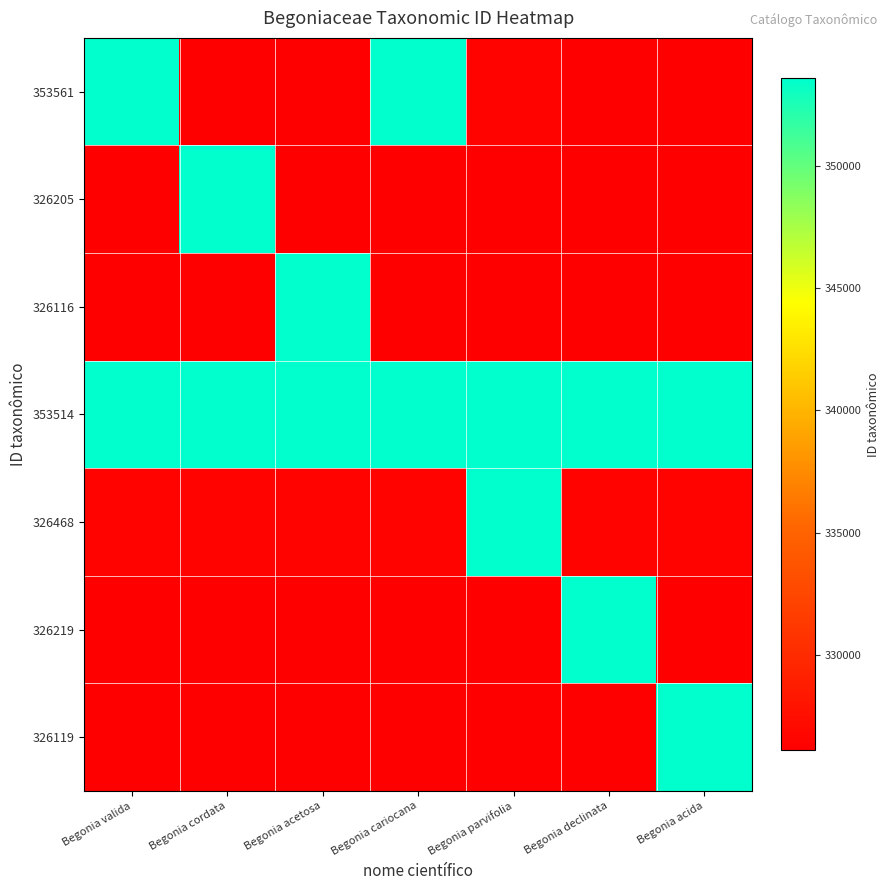

At which category is the sum across all series the highest?

Begonia valida